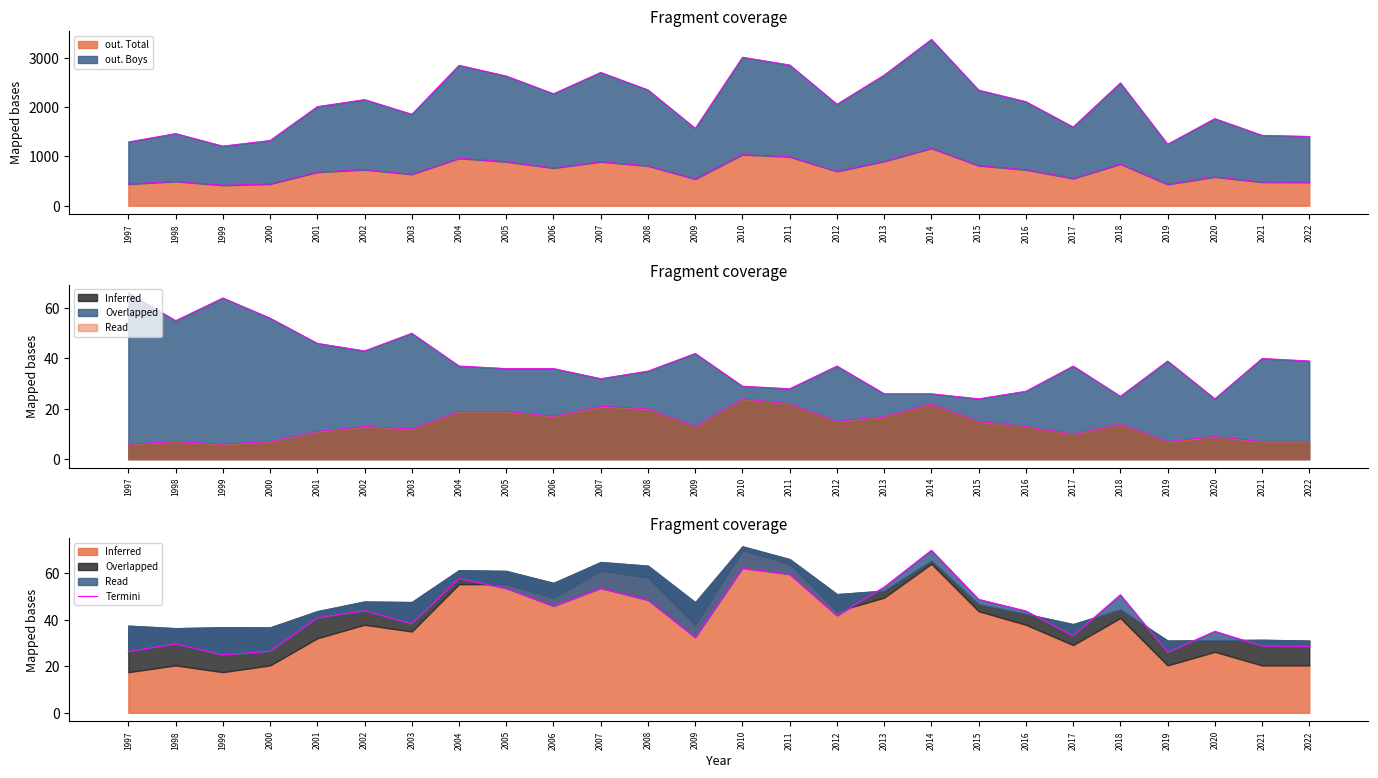

What is the change in value from 1997 to 2021?

+2.4